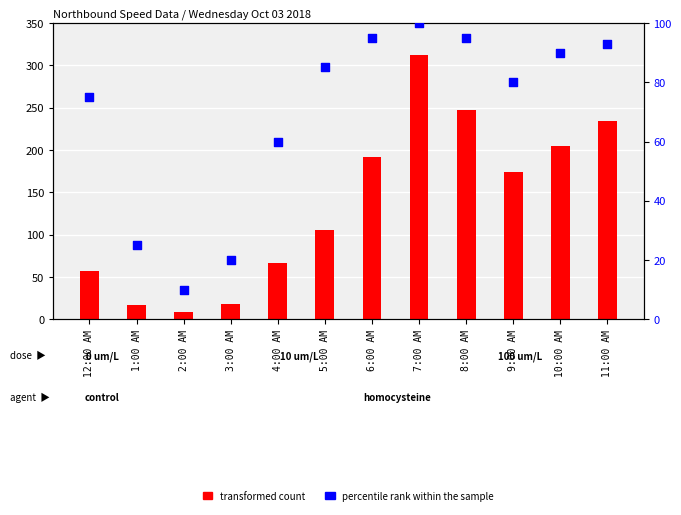

Which series reaches the minimum Y coordinate?

transformed count